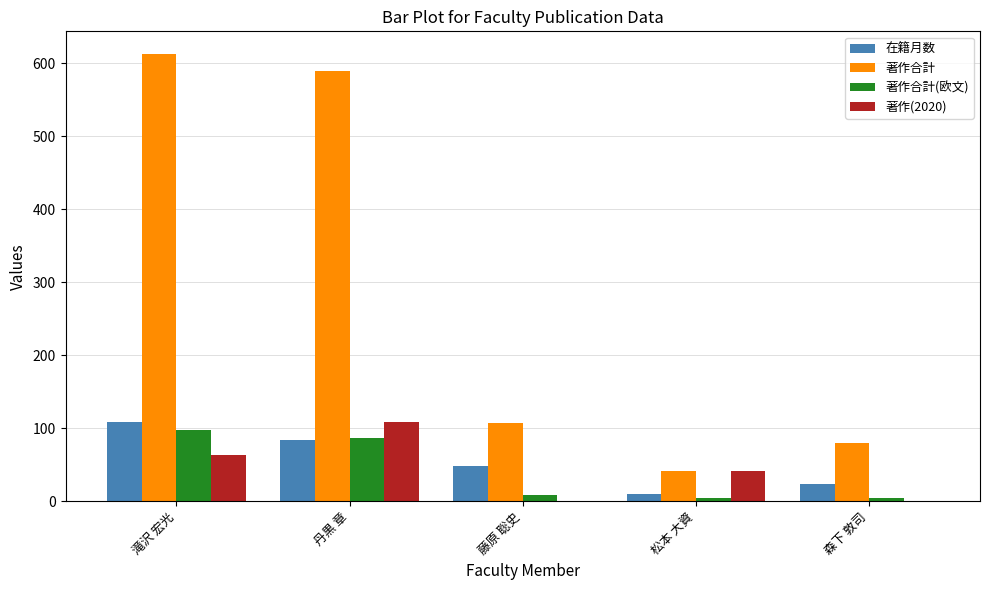

What is the sum of all 在籍月数 values?

274